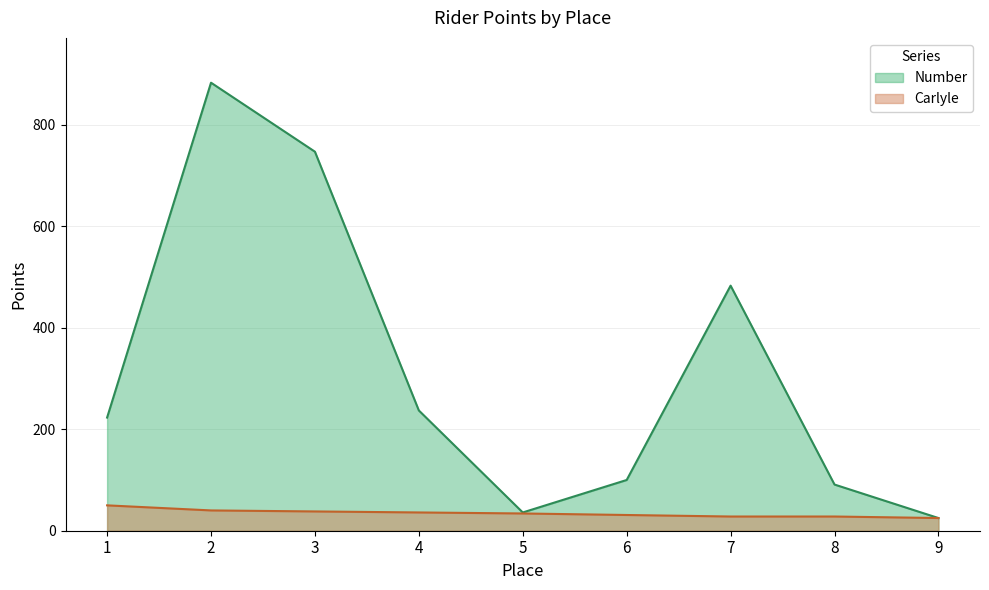

What is the difference between the second highest and second lowest values in the Carlyle series?

12